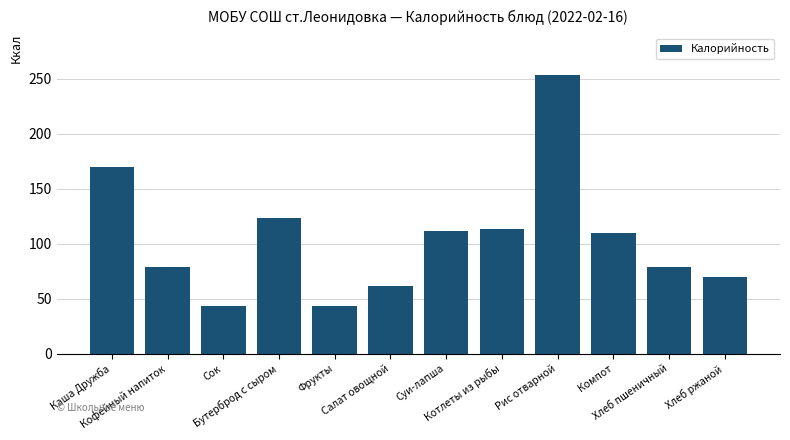

At which category does the chart reach its peak across all series?

Рис отварной